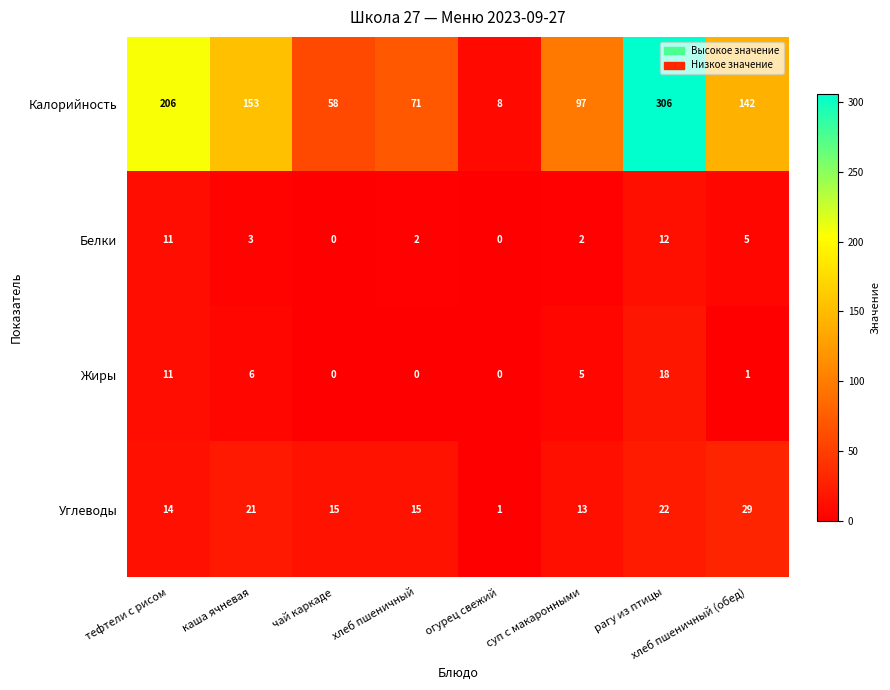

Rank the series at каша ячневая from highest to lowest value.

Калорийность, Углеводы, Жиры, Белки